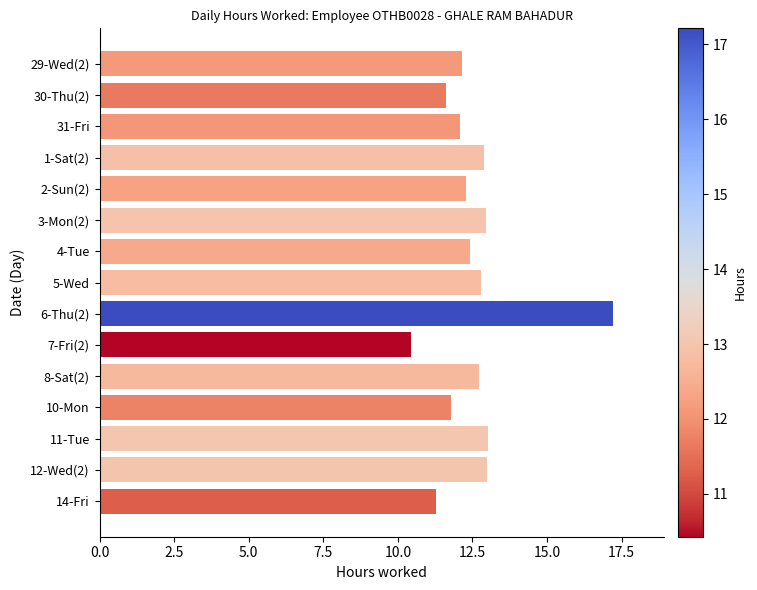

The chart shows a value of 11.8 at 10-Mon. True or false?

True